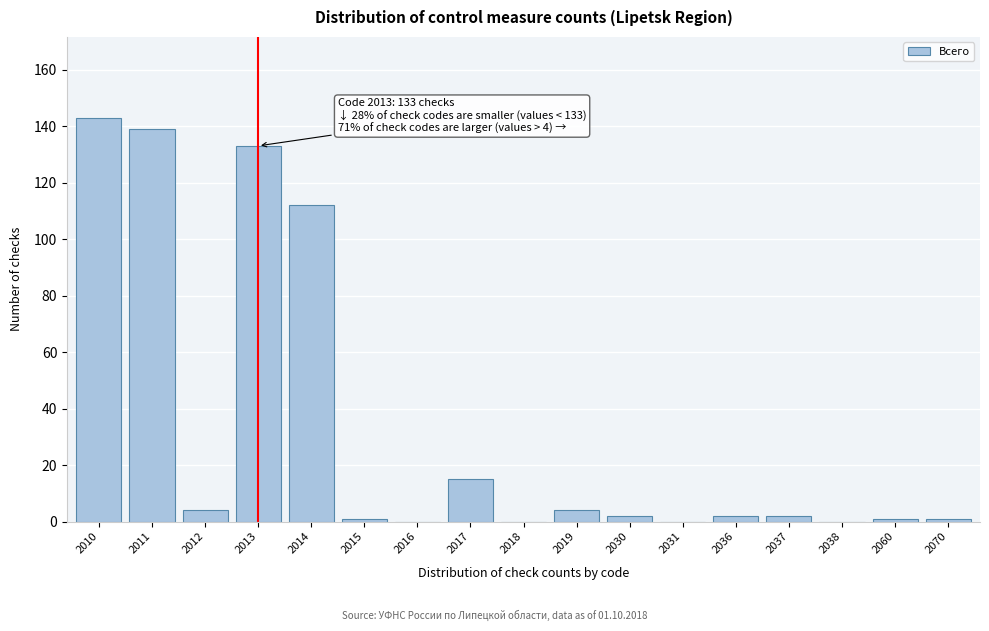

Reading left to right, list all the values displayed in this chart.

2010=143	2011=139	2012=4	2013=133	2014=112	2015=1	2016=0	2017=15	2018=0	2019=4	2030=2	2031=0	2036=2	2037=2	2038=0	2060=1	2070=1